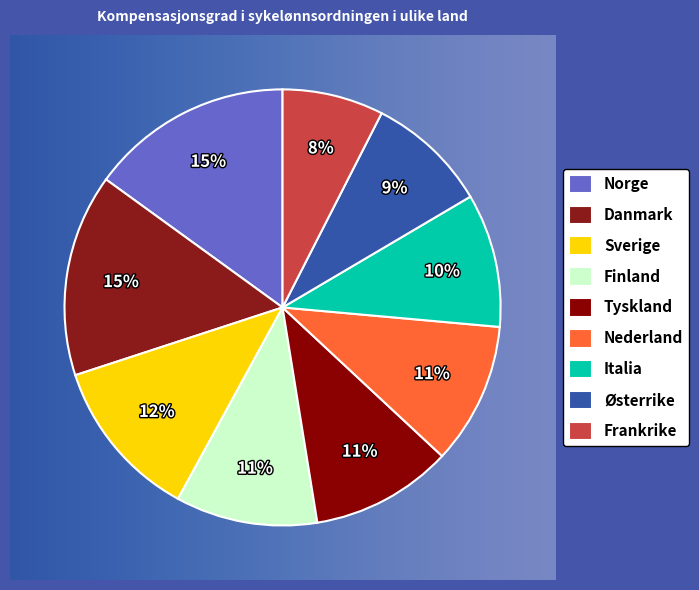

Do Norge and Italia together represent more than half of the pie?

No